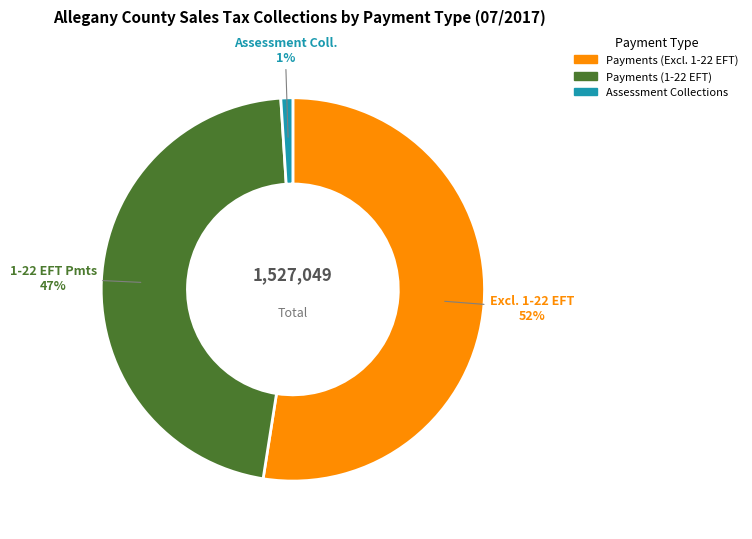

Is there a majority slice in this chart?

Yes